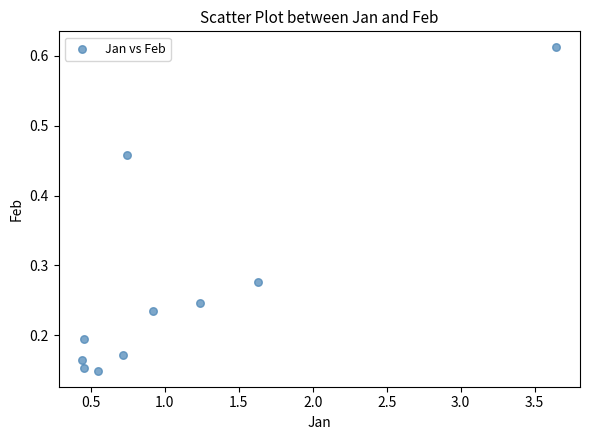

What is the average X value?

1.1